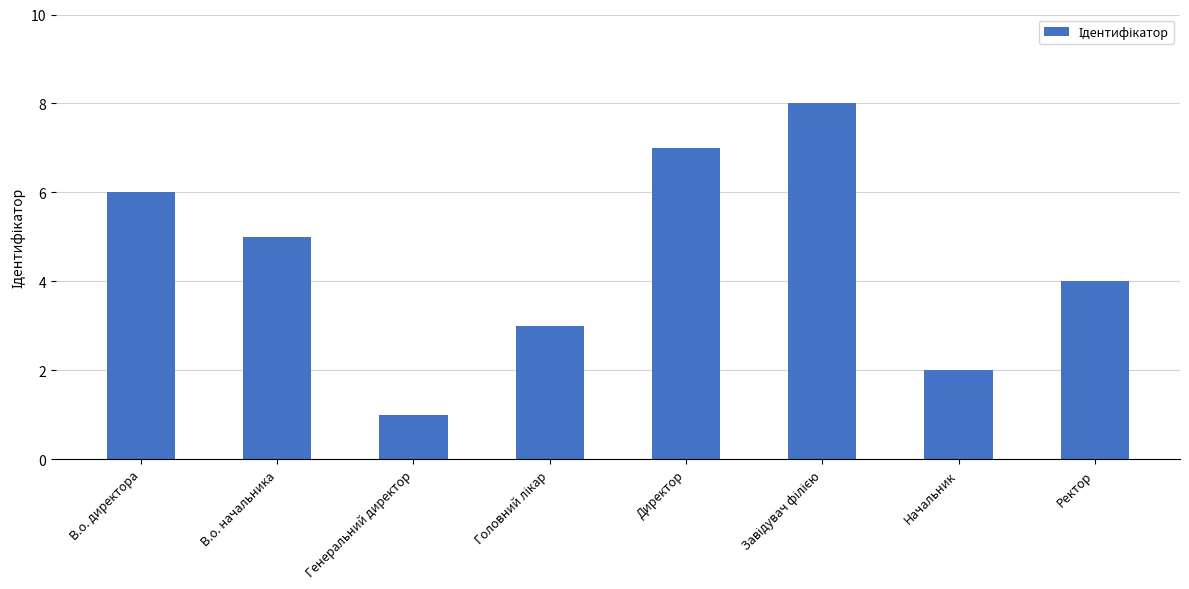

Approximately how many times larger is the value at Директор compared to Генеральний директор?

7.0